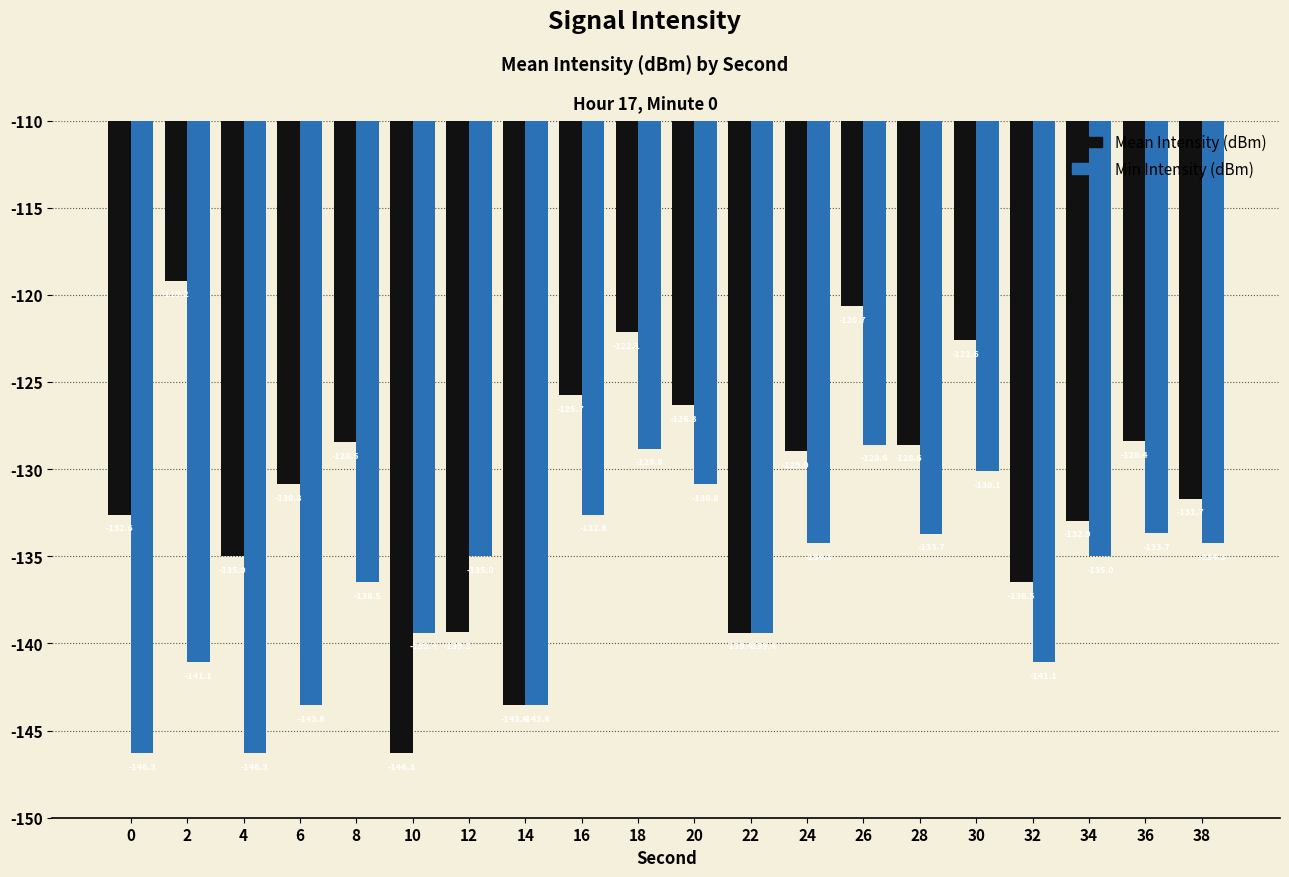

Which series has the widest spread of values?

Mean Intensity (dBm)